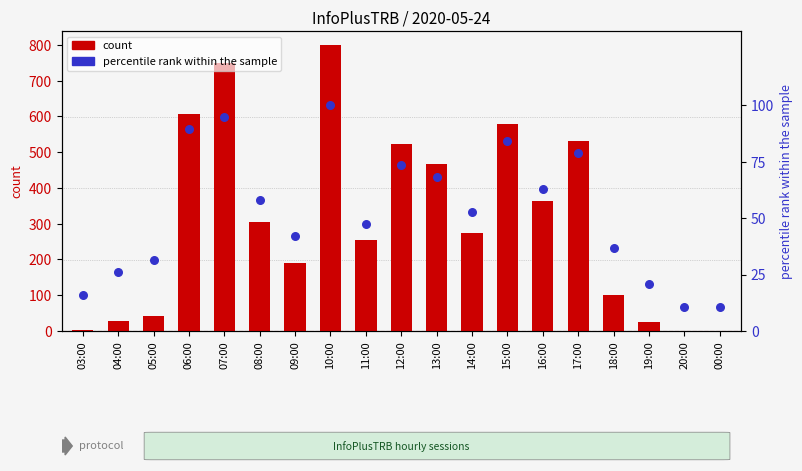

Is the value of percentile rank within the sample at 20:00 greater than the value of count at 00:00?

Yes